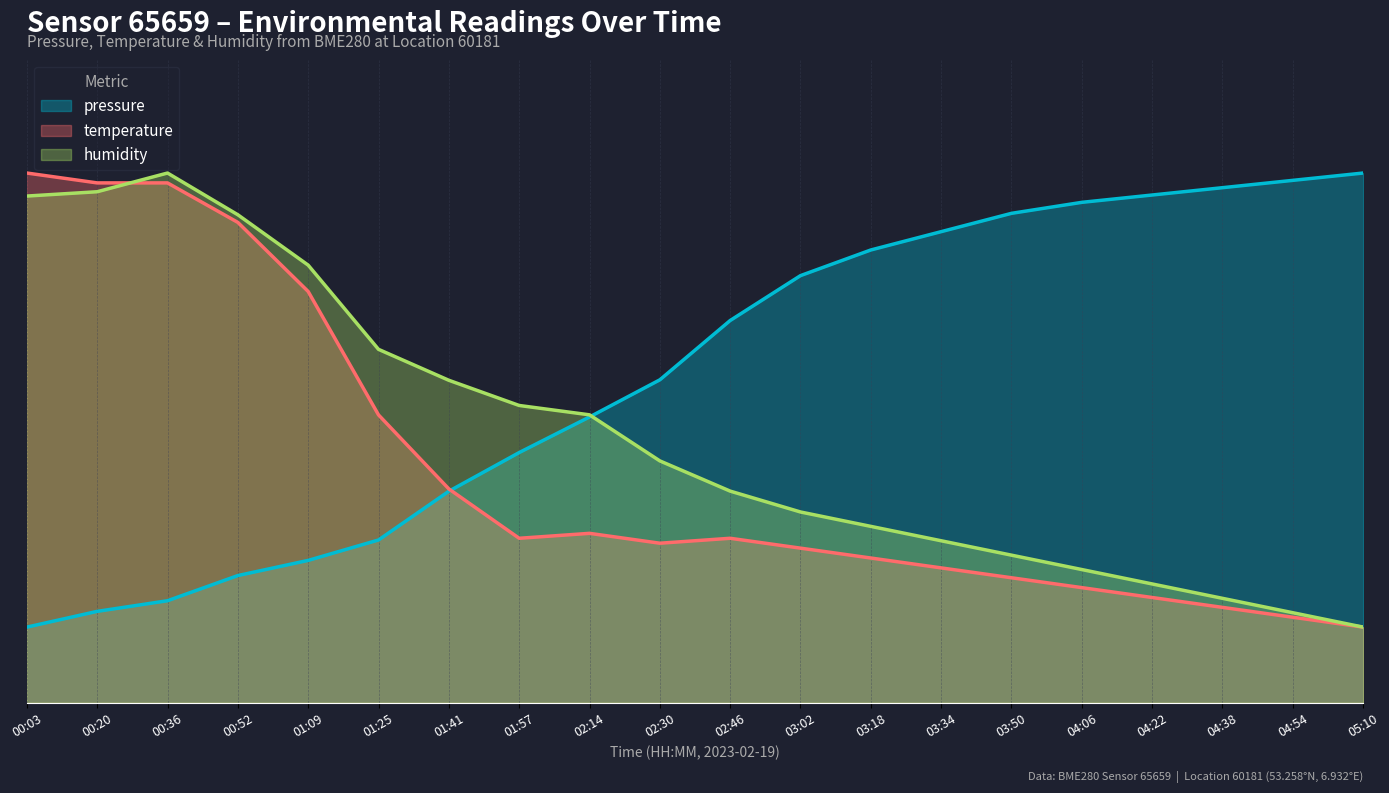

How many categories are shown in the chart?

20